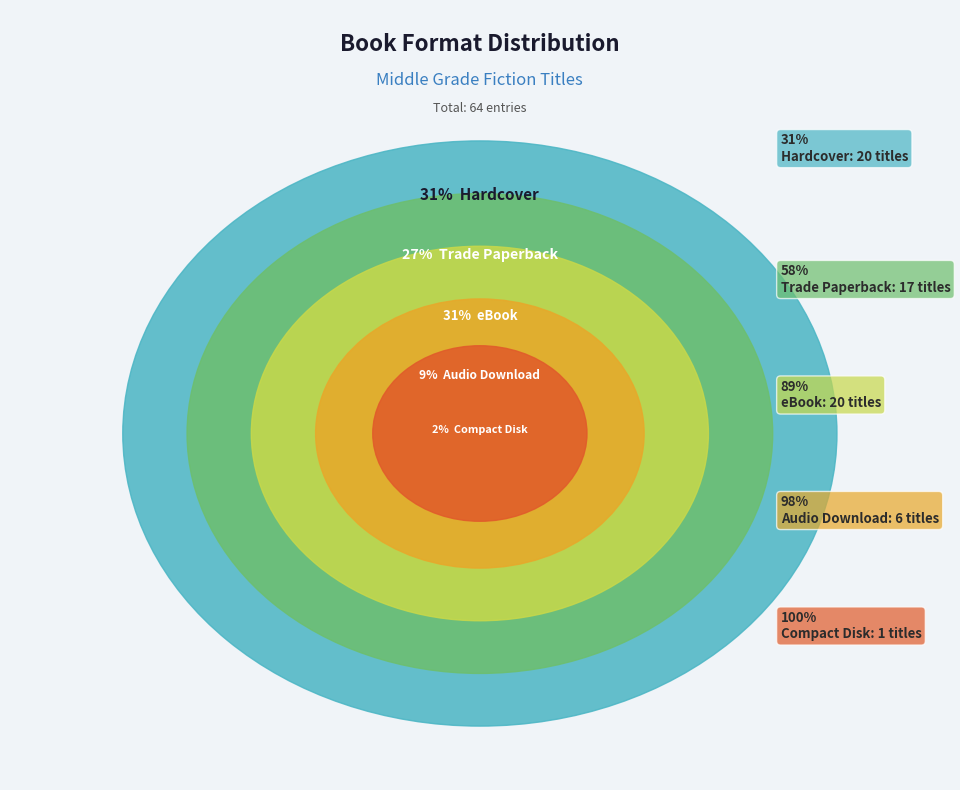

Rank the categories by value from lowest to highest.

Compact Disk, Audio Download, Trade Paperback, Hardcover, eBook